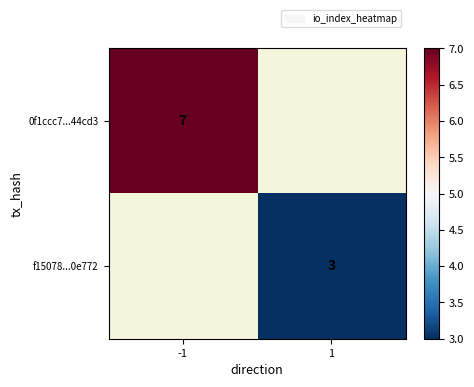

Is the value of f15078...0e772 at 1 greater than the value of 0f1ccc7...44cd3 at -1?

No